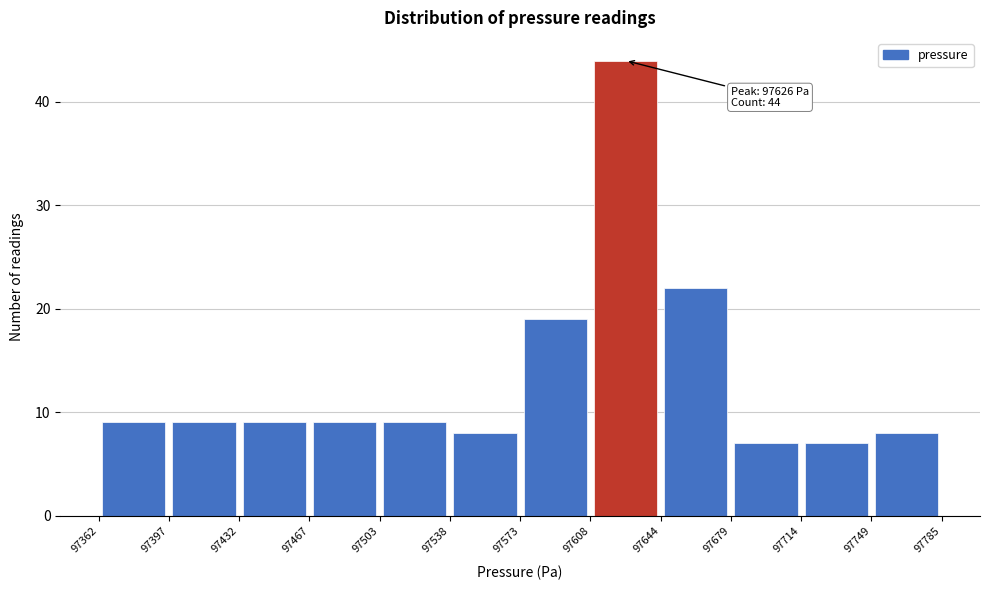

Which range on the x-axis has the tallest bar?

97608 to 97644